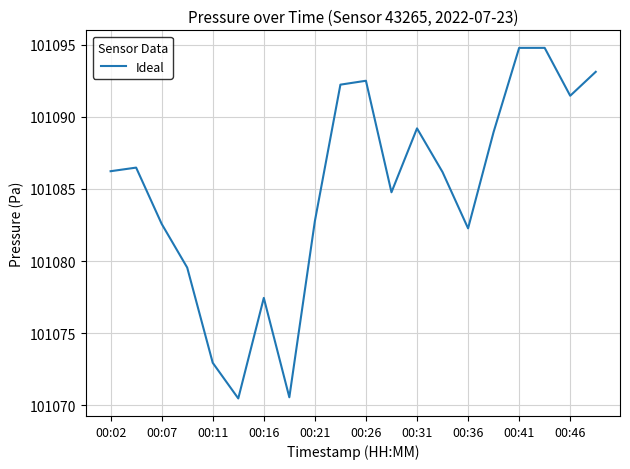

What is the difference between the maximum and minimum values?

24.3